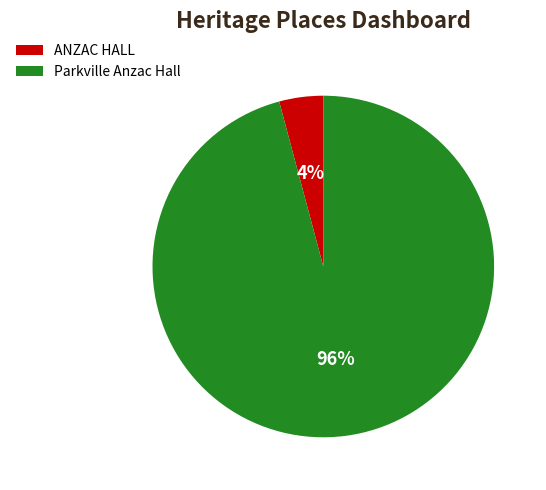

To the nearest percent, what percentage of the pie is ANZAC HALL?

4%